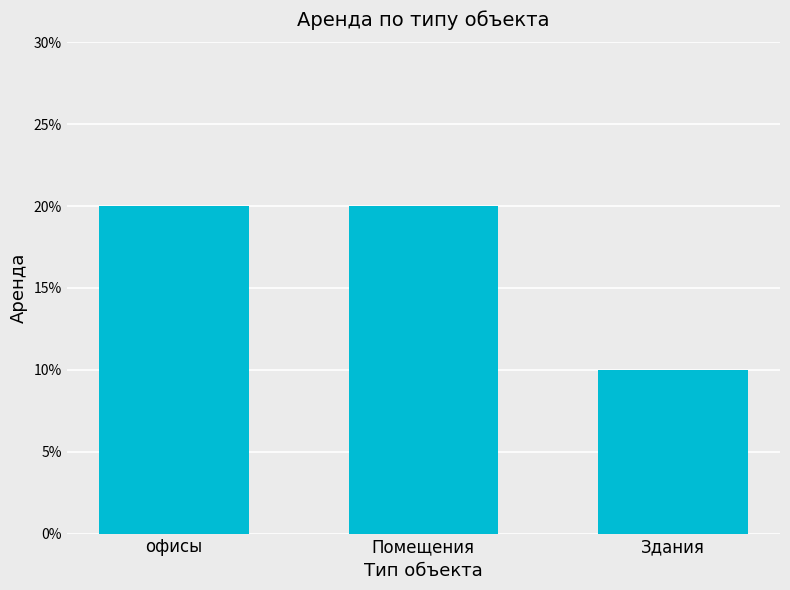

Does the chart contain any negative values?

No